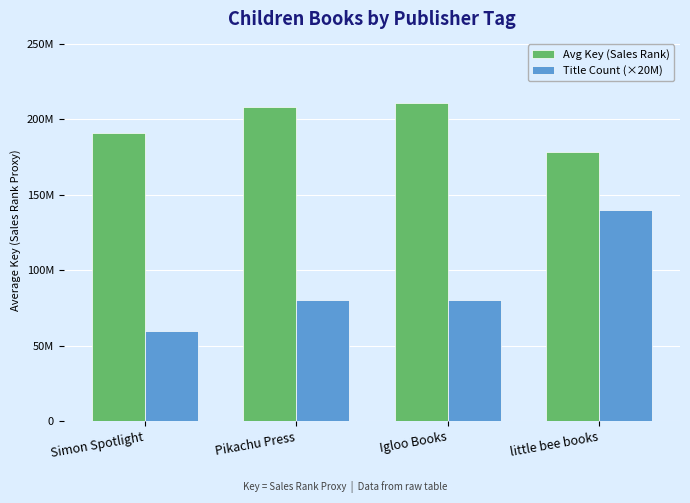

What is the value of the Avg Key (Sales Rank) bar at the 1st from the left?

190689472